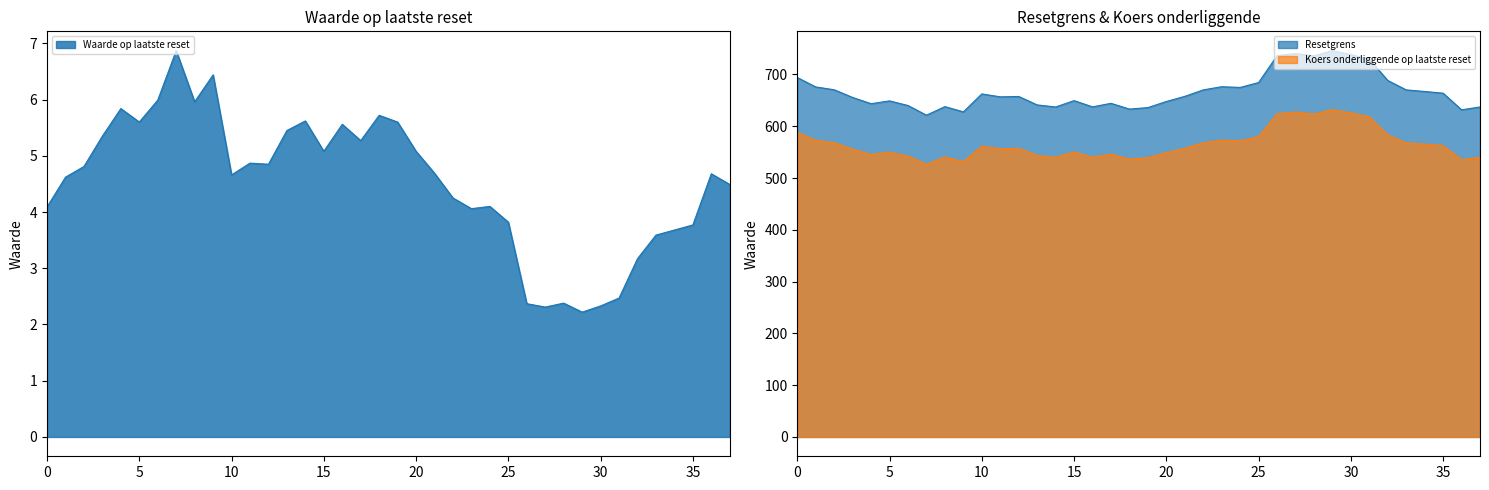

Is the value of Resetgrens at 2025-07-14 greater than the value of Waarde op laatste reset at 2025-07-14?

Yes